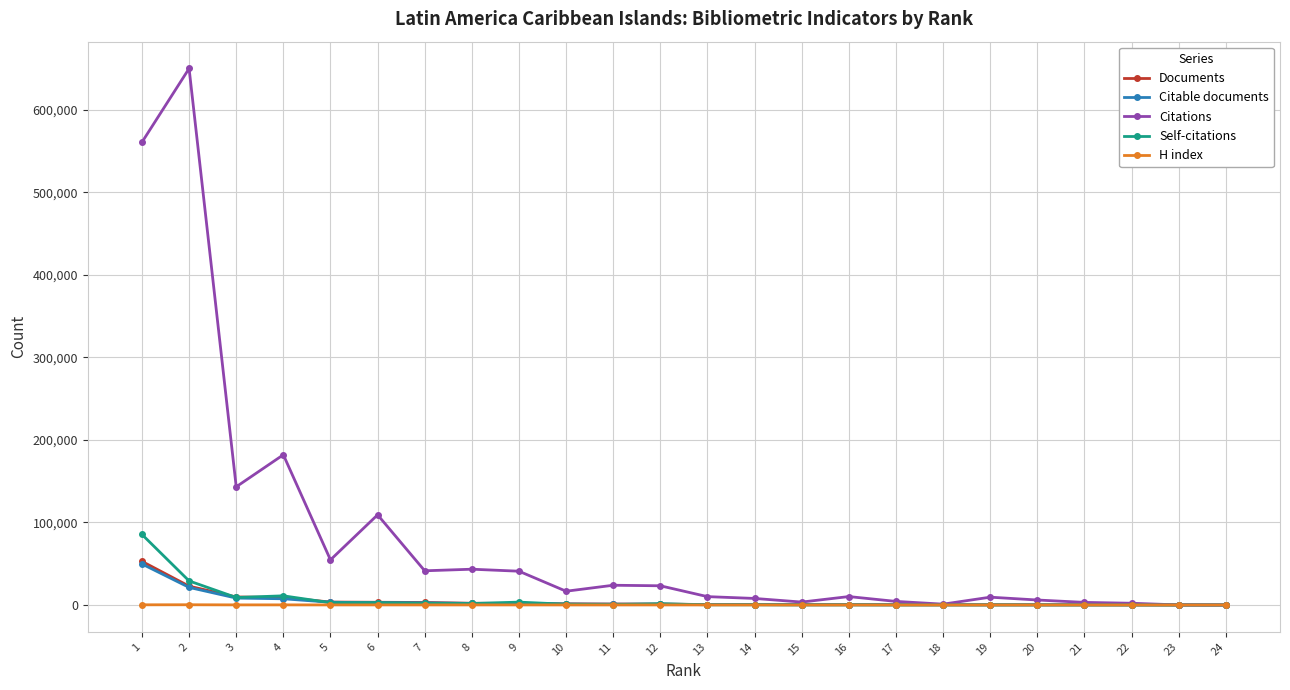

What is the greatest value displayed?

650236